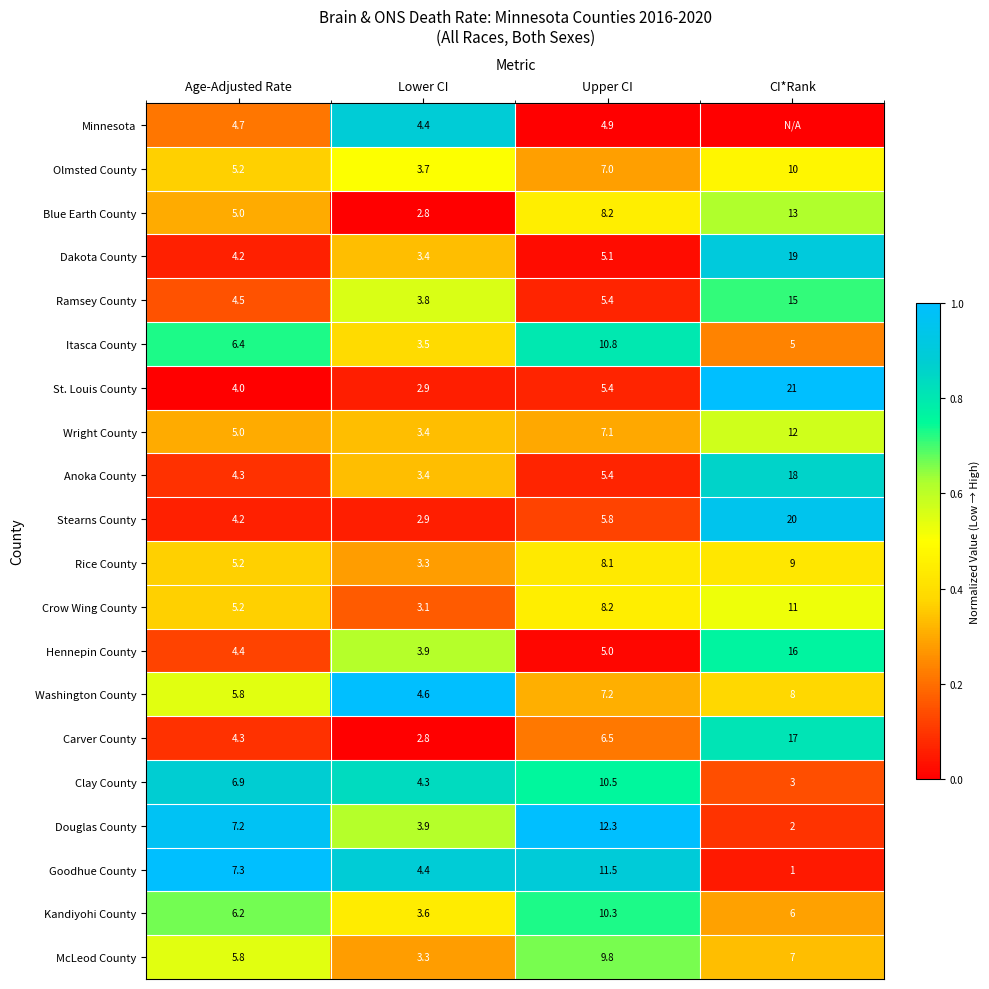

Between Lower CI and Upper CI, which series saw the biggest shift?

Douglas County